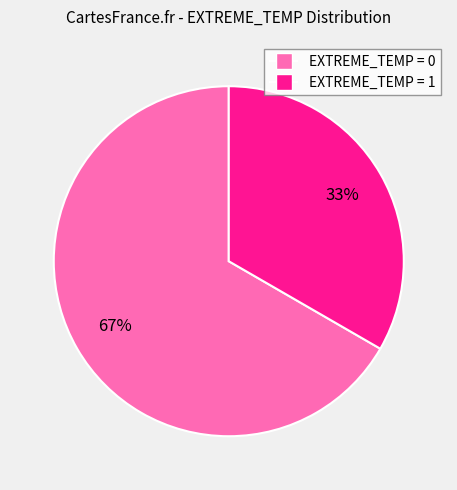

To the nearest percent, what is the average slice percentage?

50%